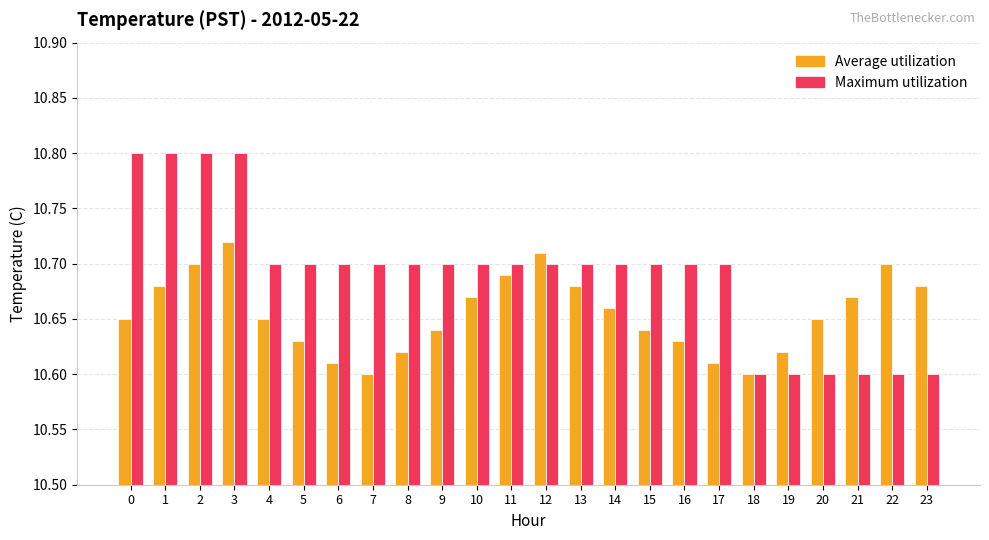

How many bars are there in each group?

2